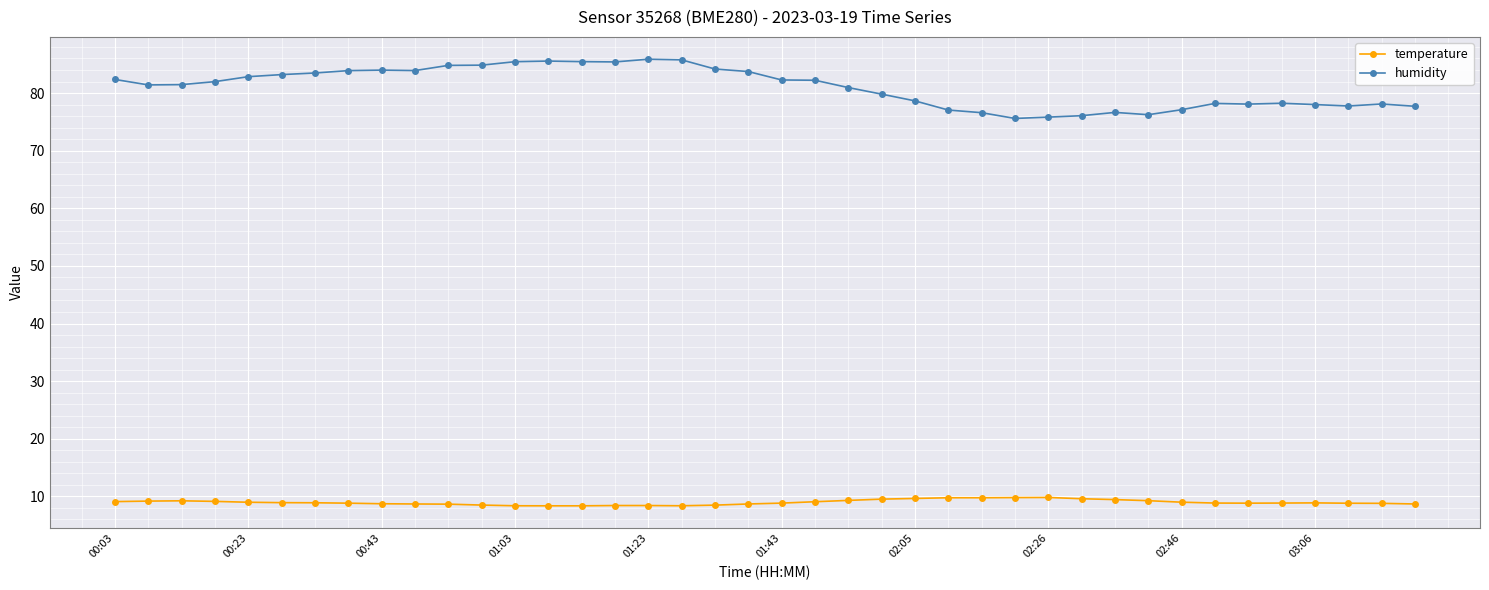

What is the maximum value for humidity?

85.9